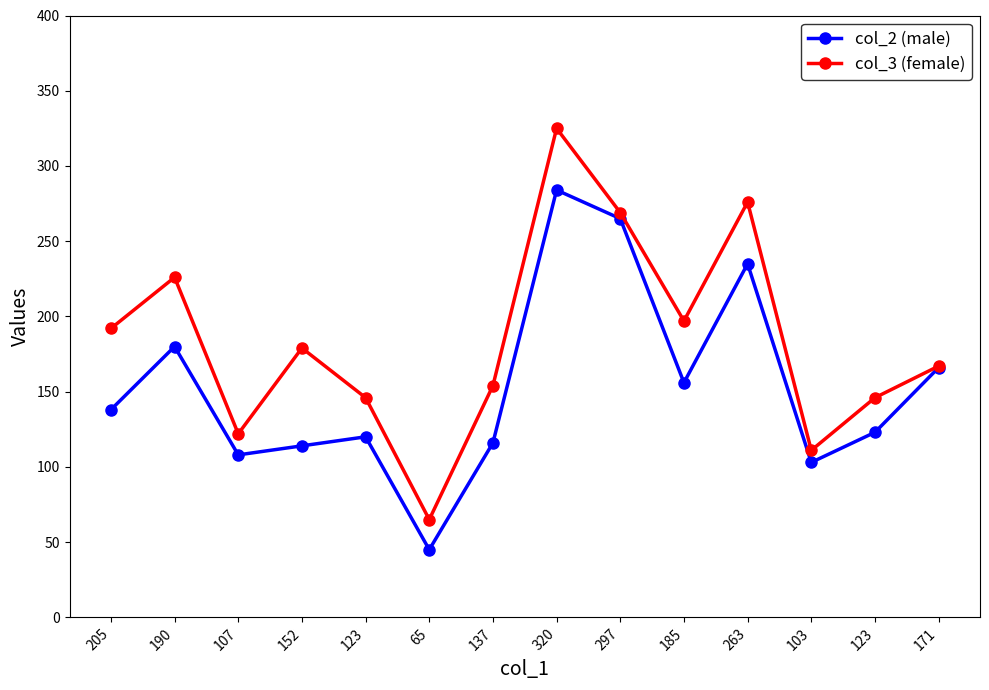

Between 263 and 297, which is larger?

297